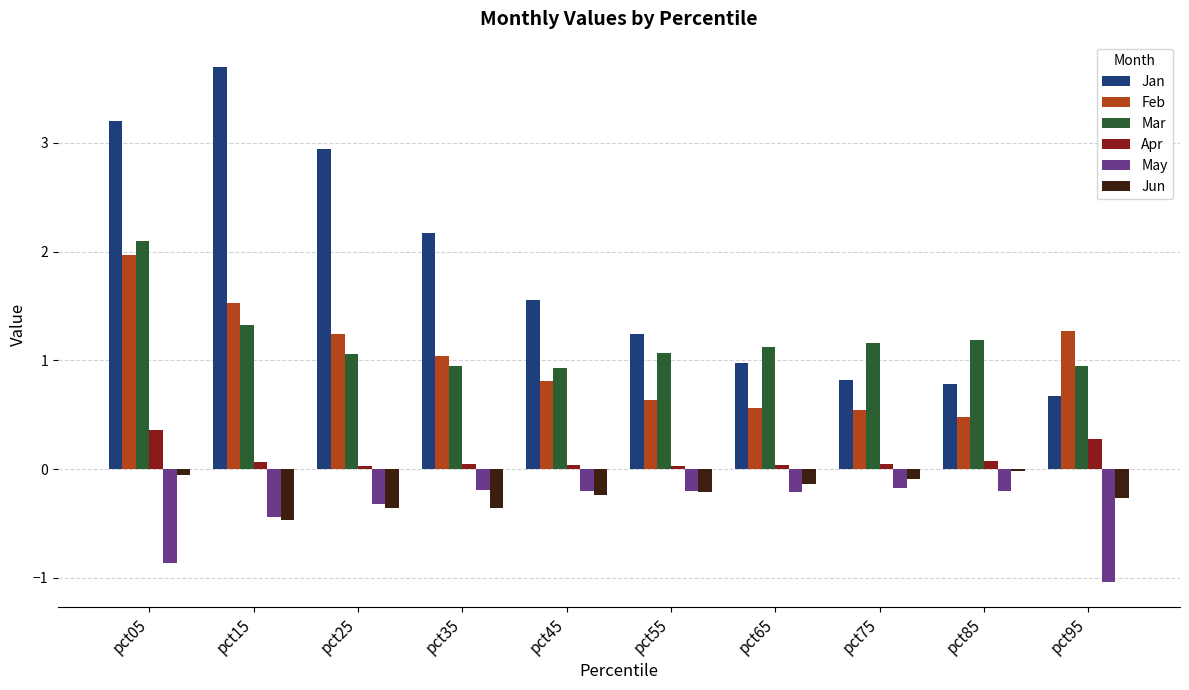

The Jun series shows -0.1 at pct75. True or false?

True